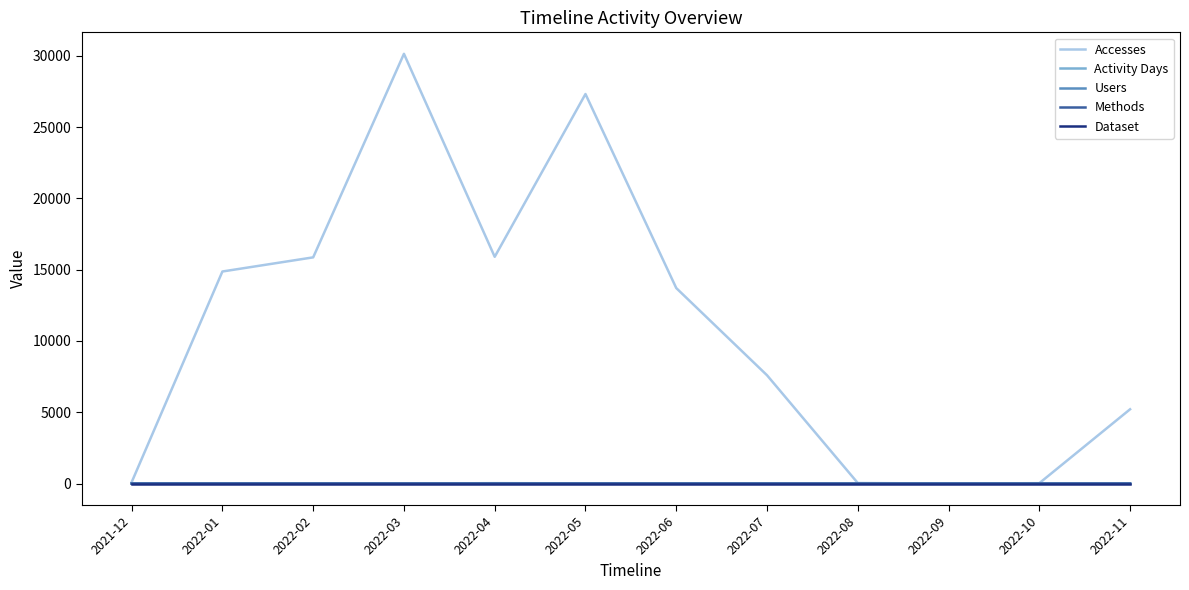

How many lines are shown in the chart?

5